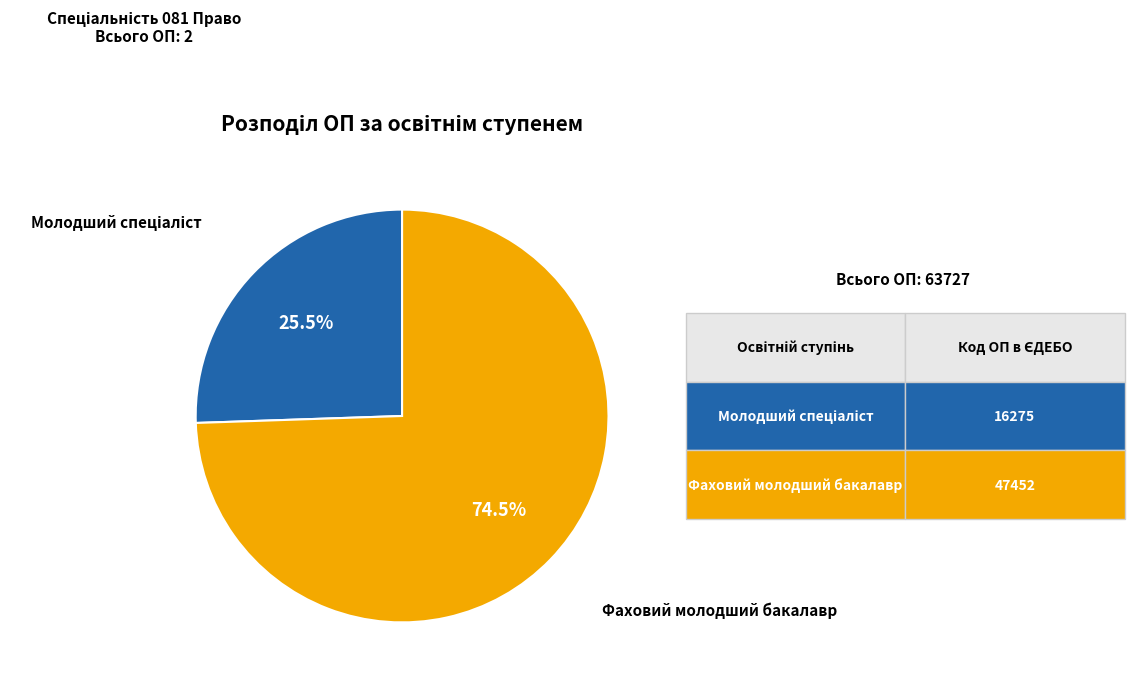

Is there a majority slice in this chart?

Yes